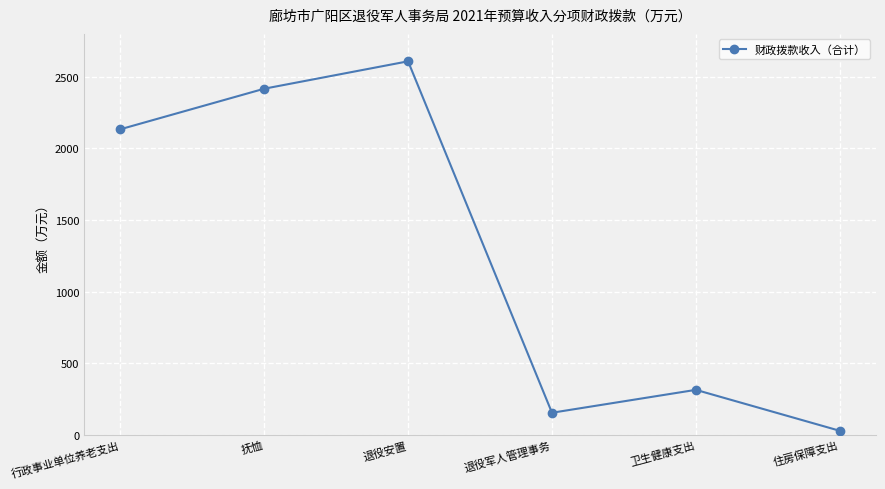

Is it true that the value at 退役安置 is 3788.3?

False